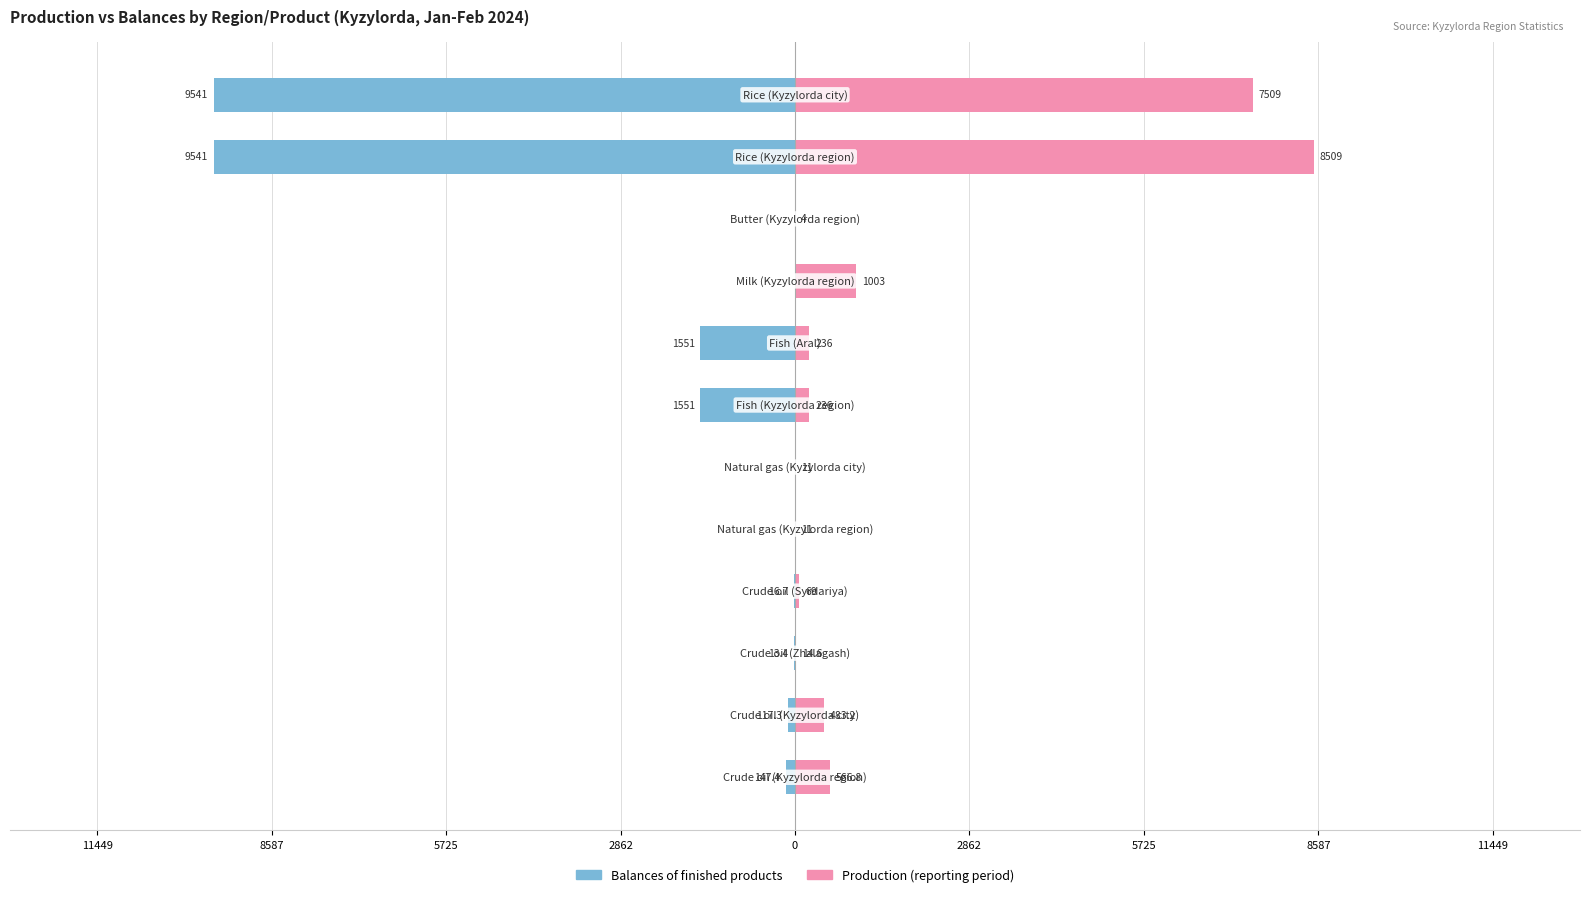

What is the minimum value shown in the chart?

-9541.0